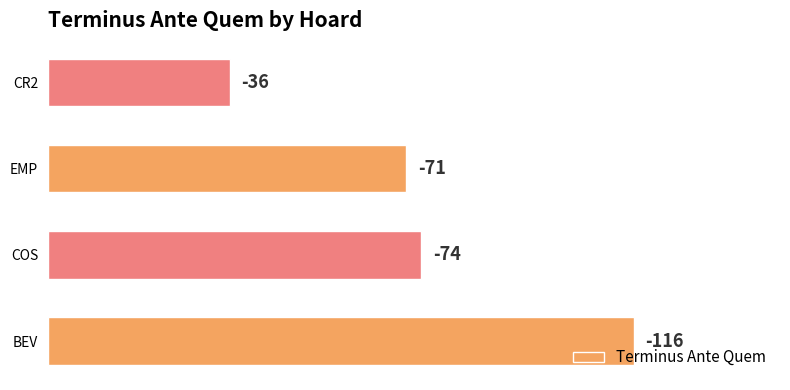

How many bars are there in total?

4